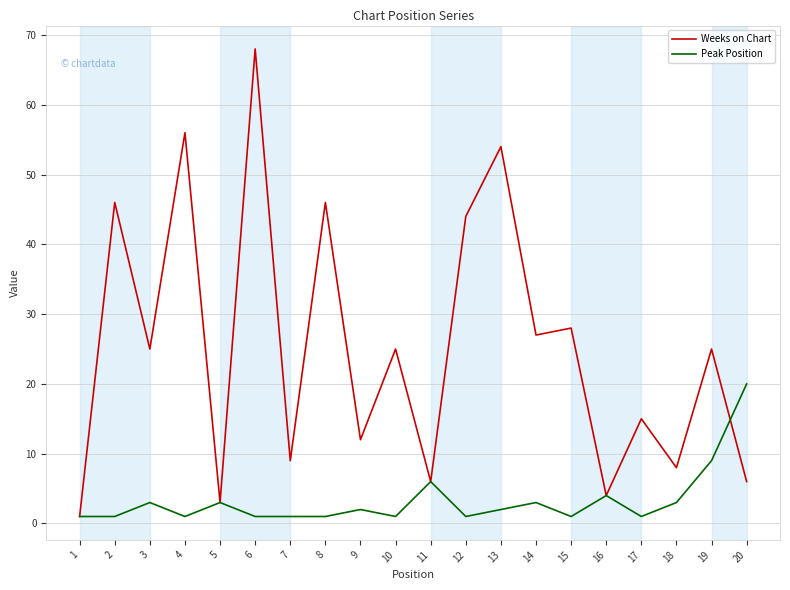

Which series has the largest range (max minus min)?

Weeks on Chart